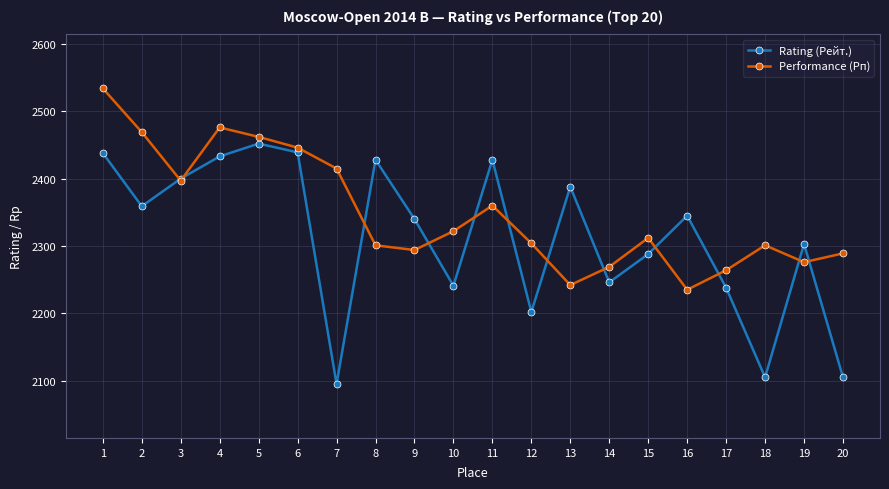

What is the average value of the Rating (Рейт.) series?

2314